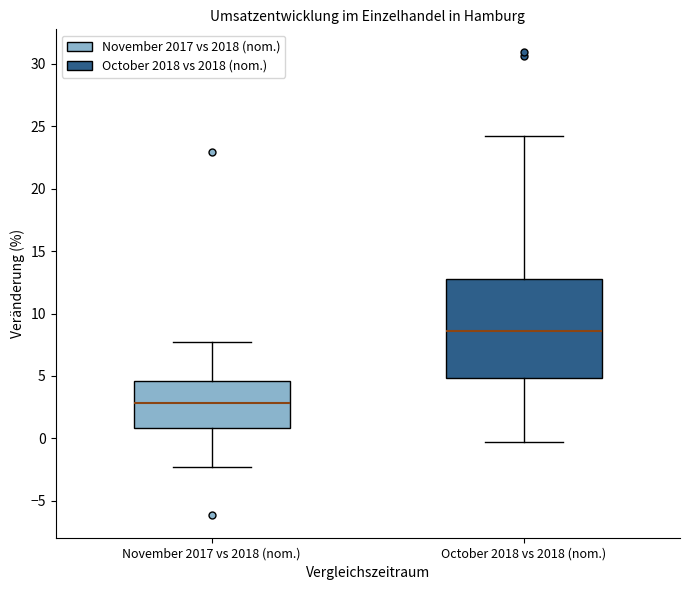

Which box has the lowest median line?

November 2017 vs 2018 (nom.)